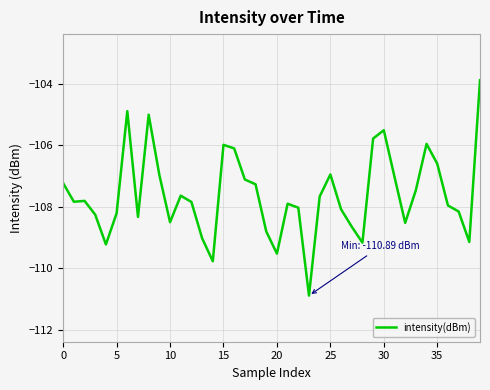

What is the maximum value shown in the chart?

-103.9